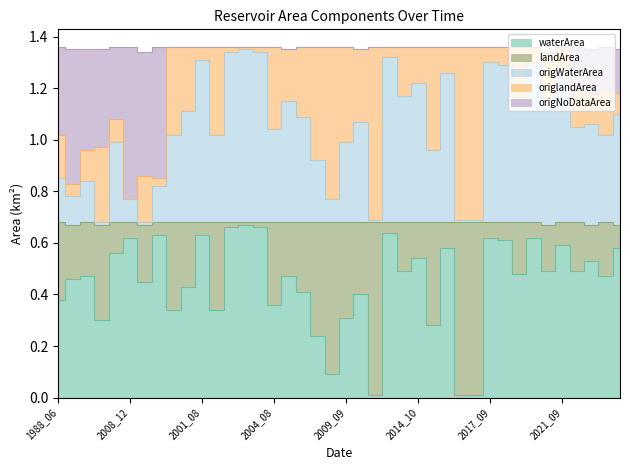

What is the difference between the maximum and second lowest values in the waterArea series?

0.7